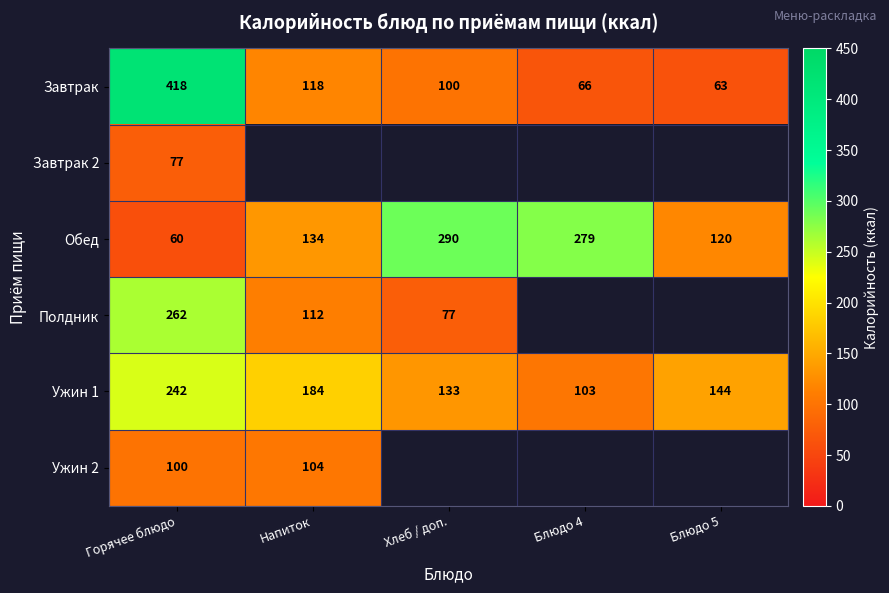

Where is Завтрак nearest to the value 240?

Напиток